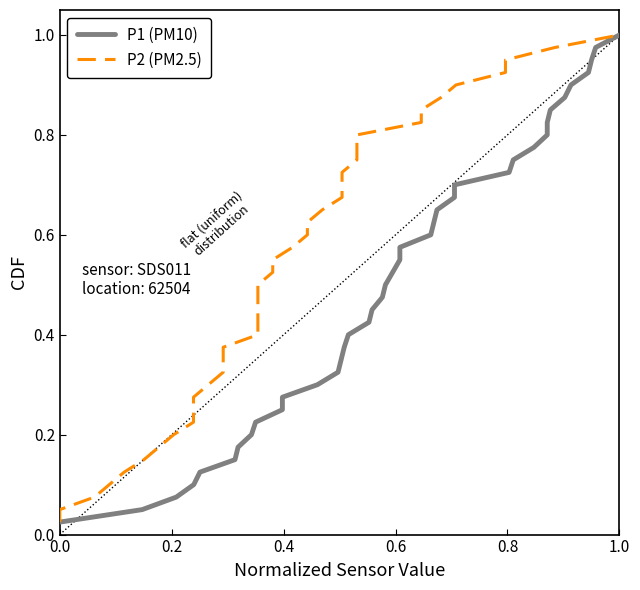

At which category is the sum across all series the highest?

1.0